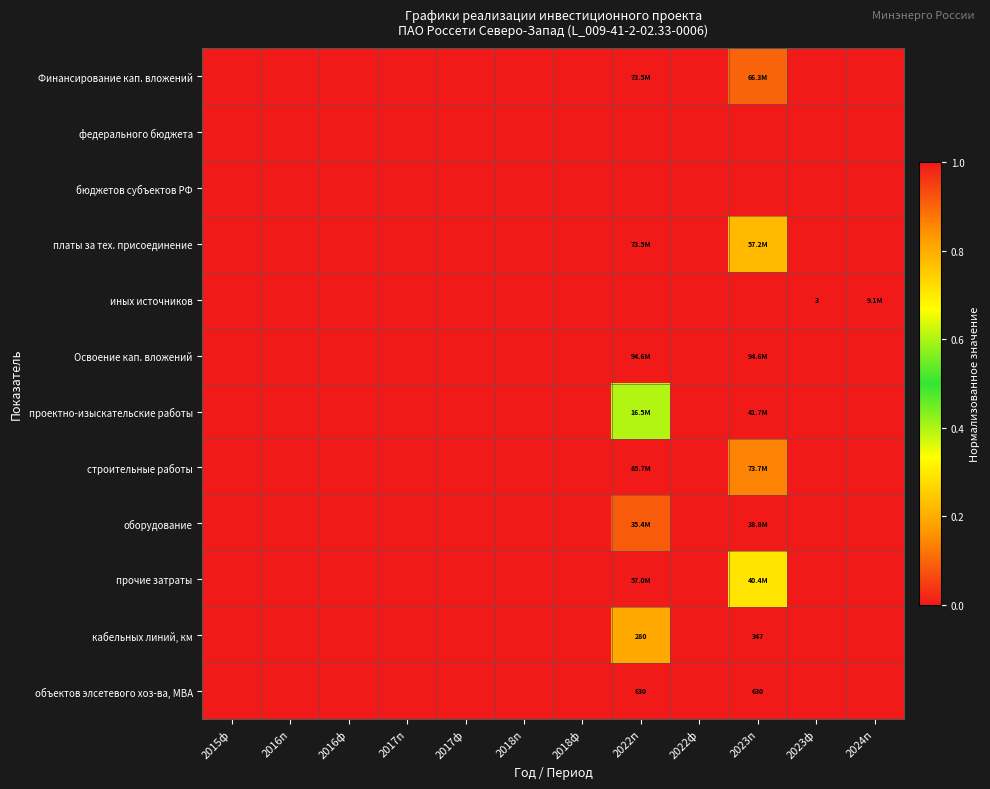

Rank the series at 2023п from highest to lowest value.

Освоение кап. вложений, проектно-изыскательские работы, оборудование, кабельных линий, км, объектов элсетевого хоз-ва, МВА, Финансирование кап. вложений, строительные работы, платы за тех. присоединение, прочие затраты, федерального бюджета, бюджетов субъектов РФ, иных источников